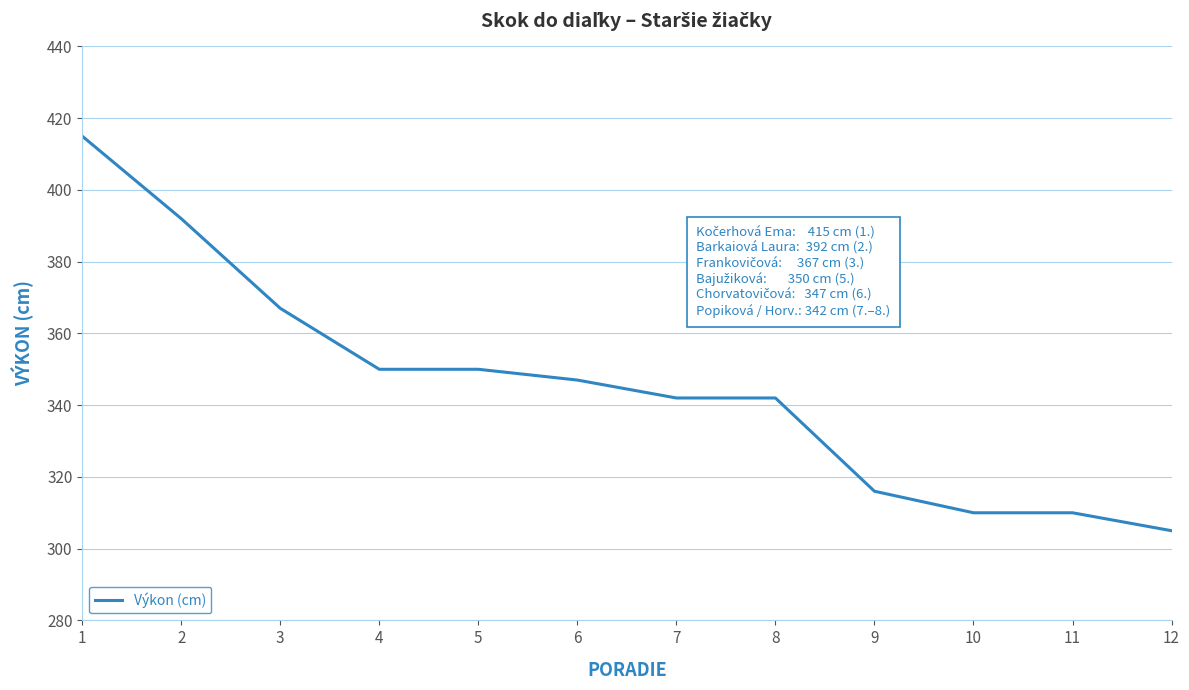

Is it true that the value at 4 is 160?

False